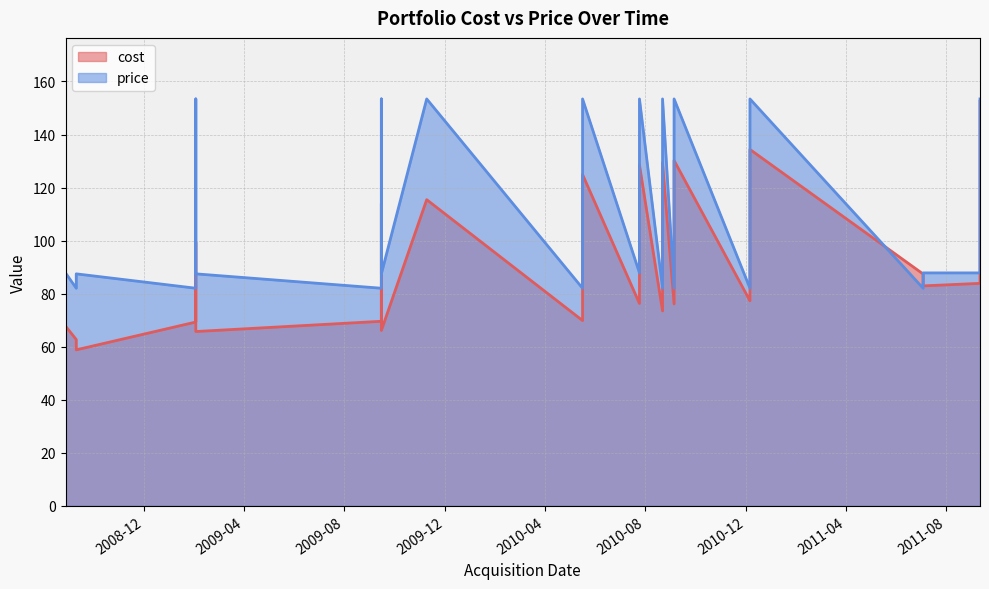

Which series has the largest range (max minus min)?

cost